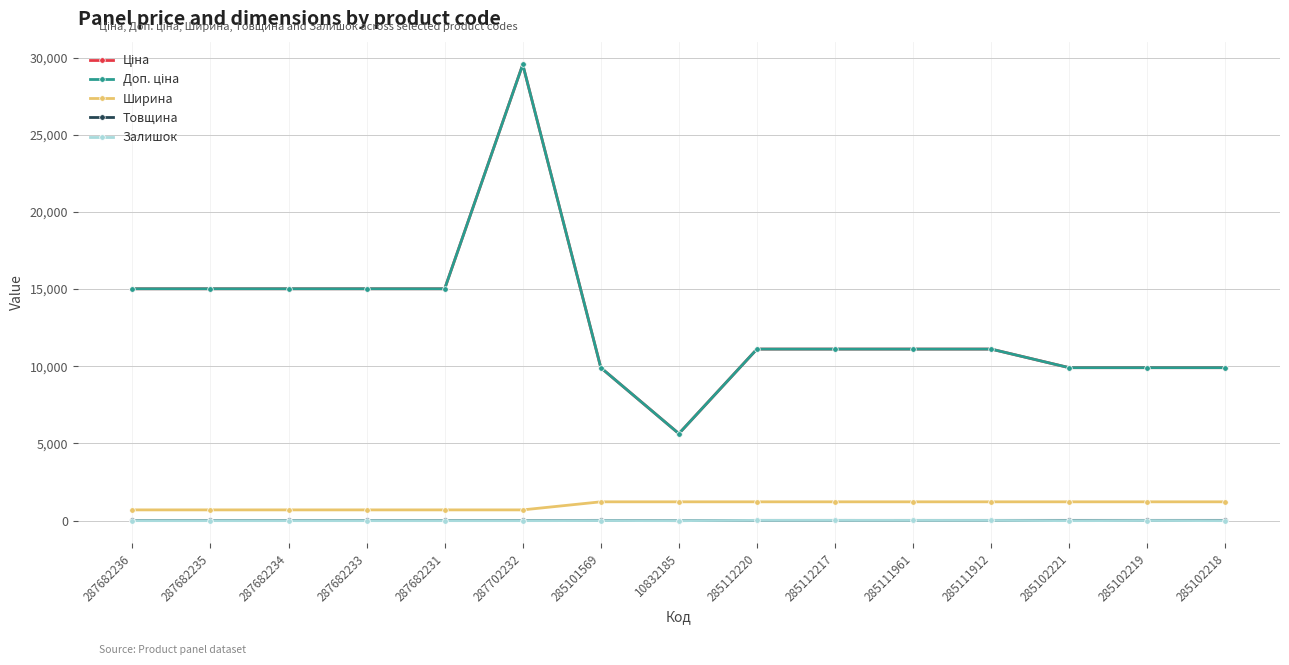

Does the chart have visible grid lines?

Yes